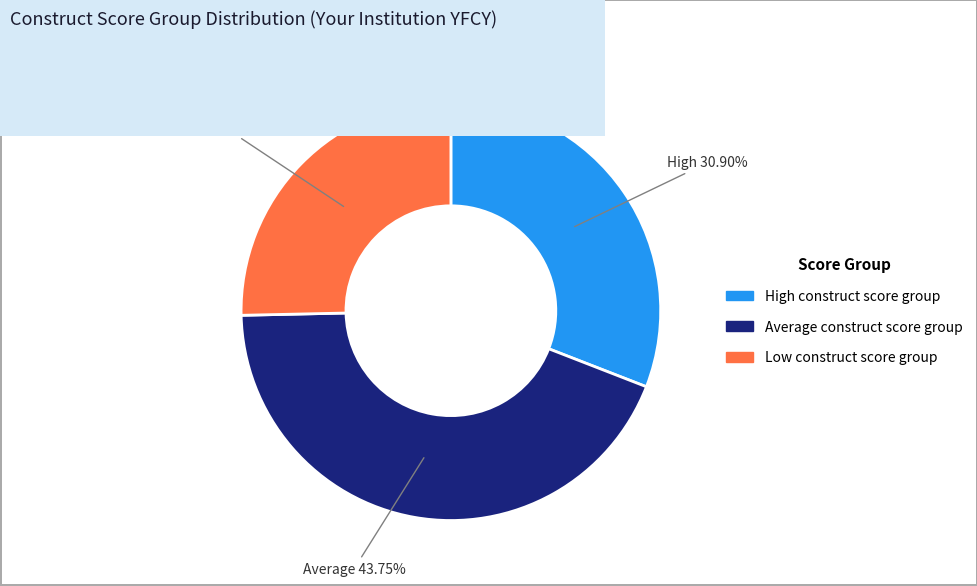

Approximately how many times larger is the value at Average construct score group compared to Low construct score group?

1.7